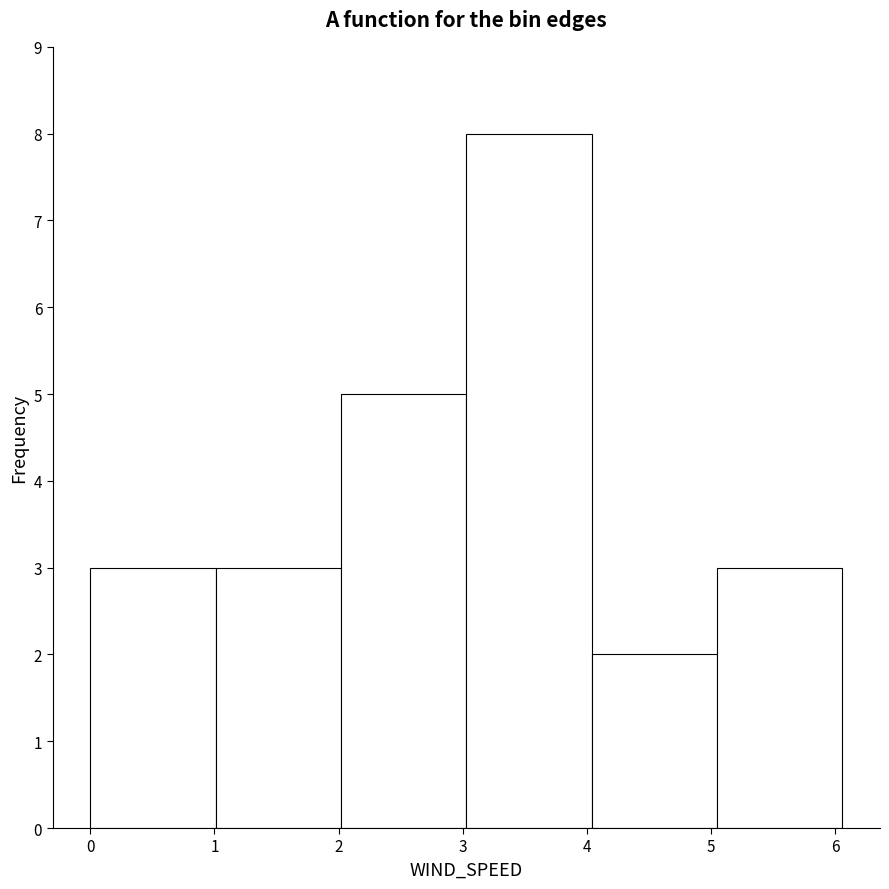

Reading left to right, list every bar in this chart as the range it spans on the x-axis followed by its height. Neither the bar edges nor the heights are printed on the chart, so give them approximately, as read against the axes.

0.0 to 1.0: 3
1.0 to 2.0: 3
2.0 to 3.0: 5
3.0 to 4.0: 8
4.0 to 5.0: 2
5.0 to 6.1: 3